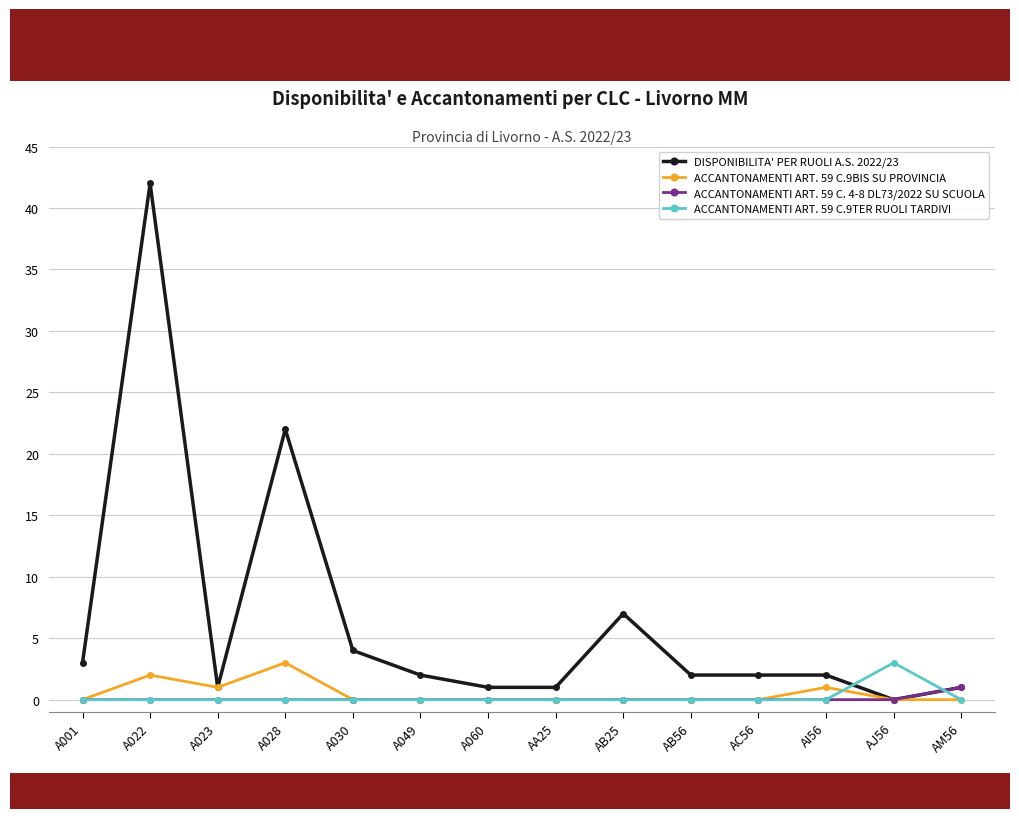

How many series are shown in this chart?

4